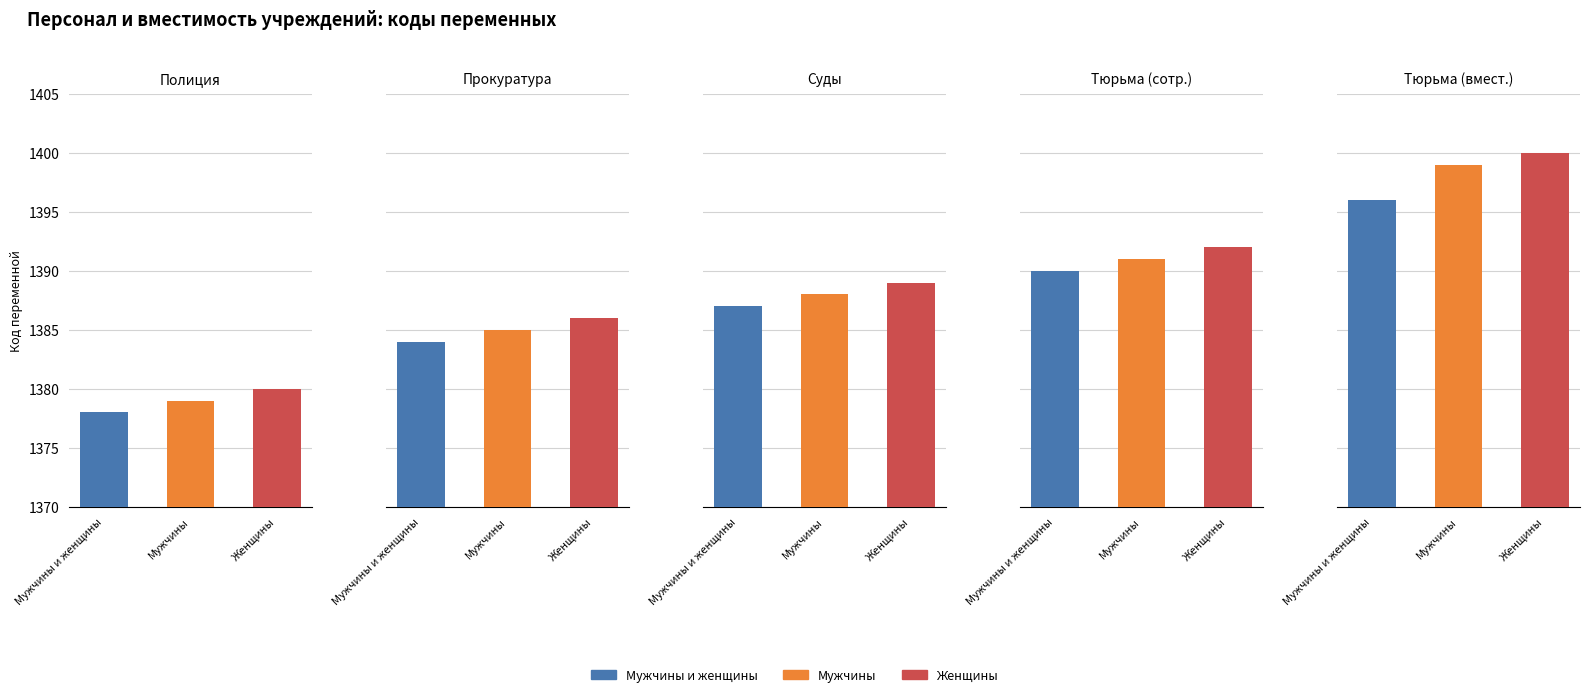

What is the total value across all series at 2?

4164